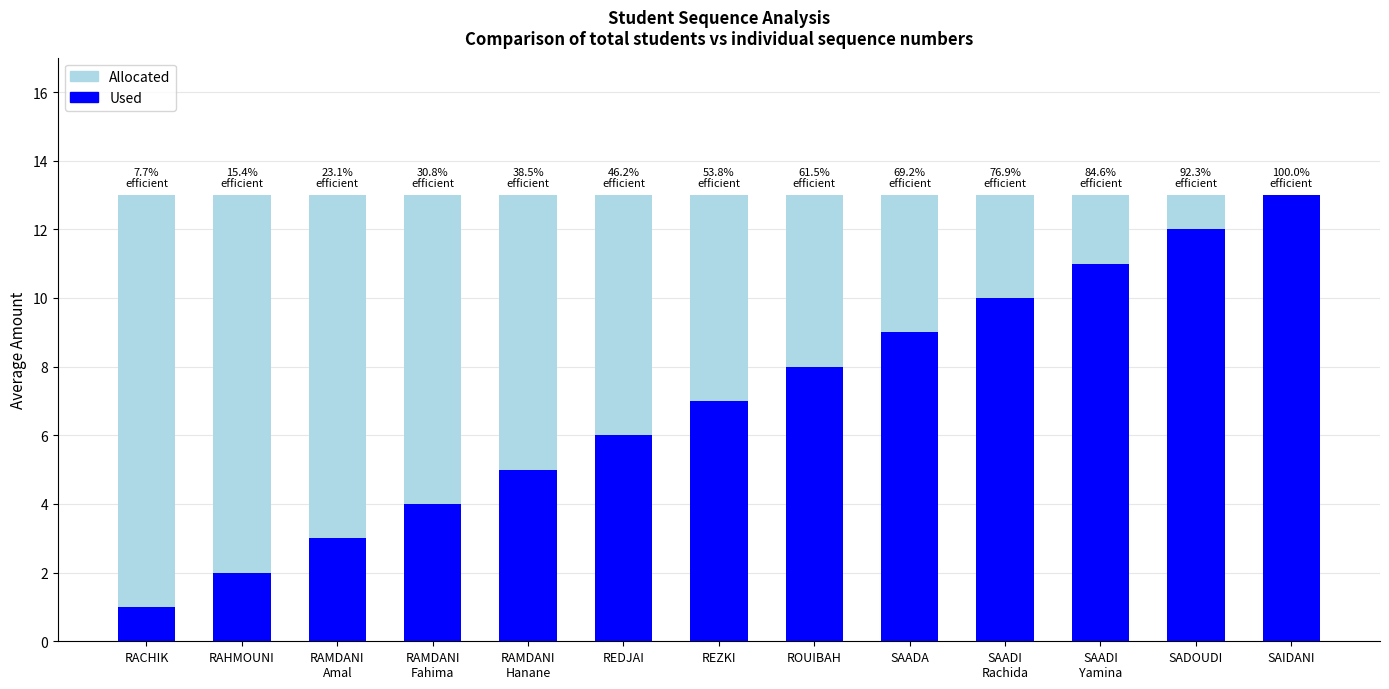

What is the spread (max minus min) of values at RAMDANI
Hanane?

8